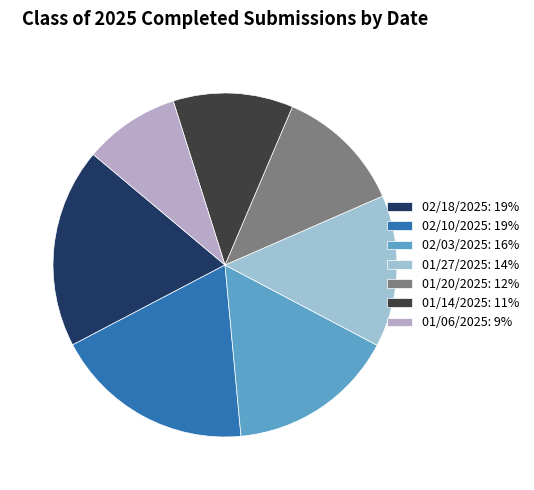

Count the number of slices in the pie.

7